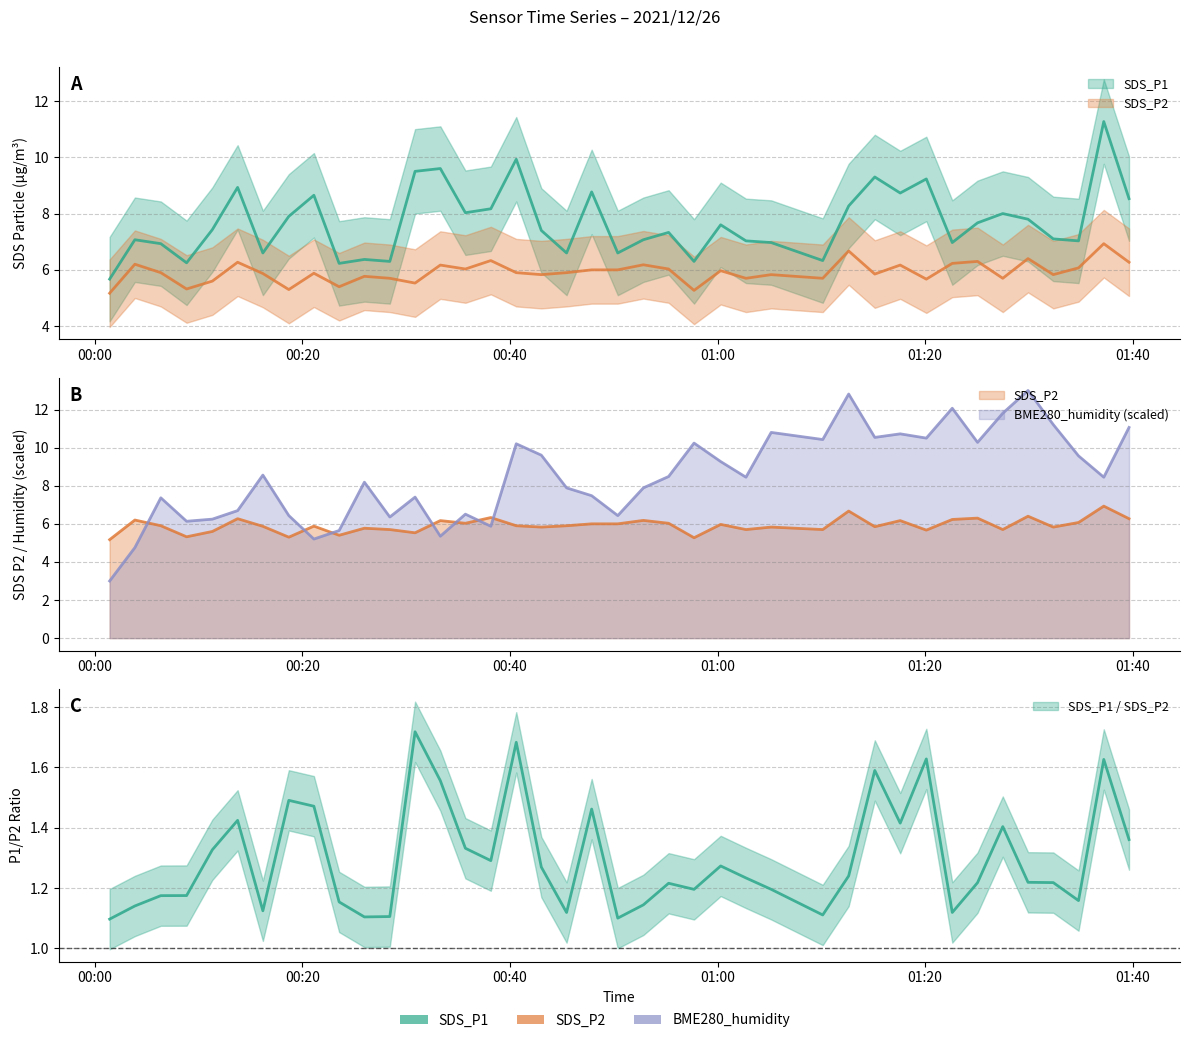

What are all the series names shown in the legend?

SDS_P1, SDS_P2, BME280_humidity